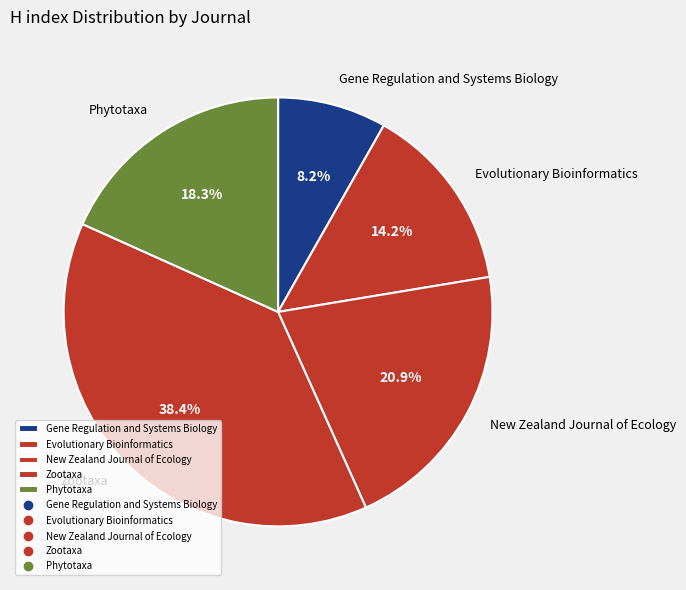

Count the number of slices in the pie.

5